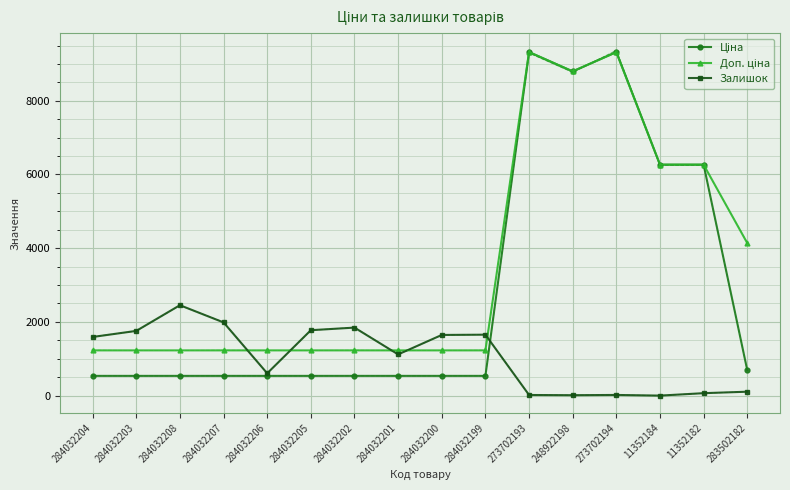

What is the average value of the Доп. ціна series?

3523.9